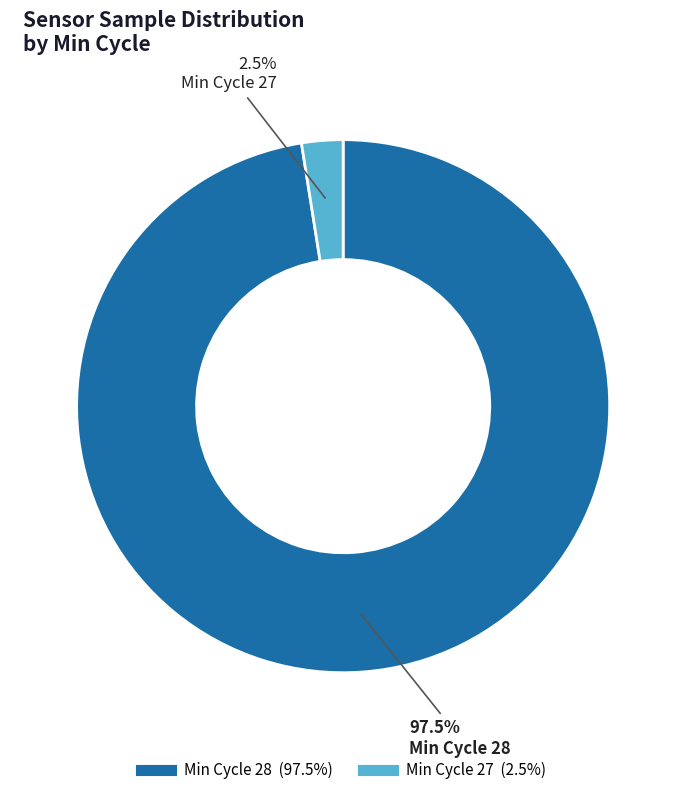

Does any single category account for the majority?

Yes